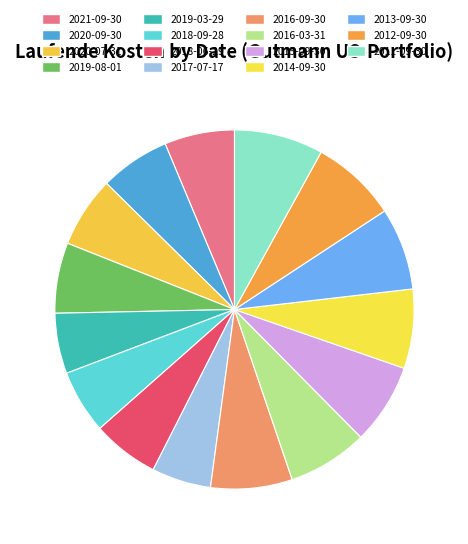

To the nearest percent, what is the difference between the largest and smallest slice percentages?

3%